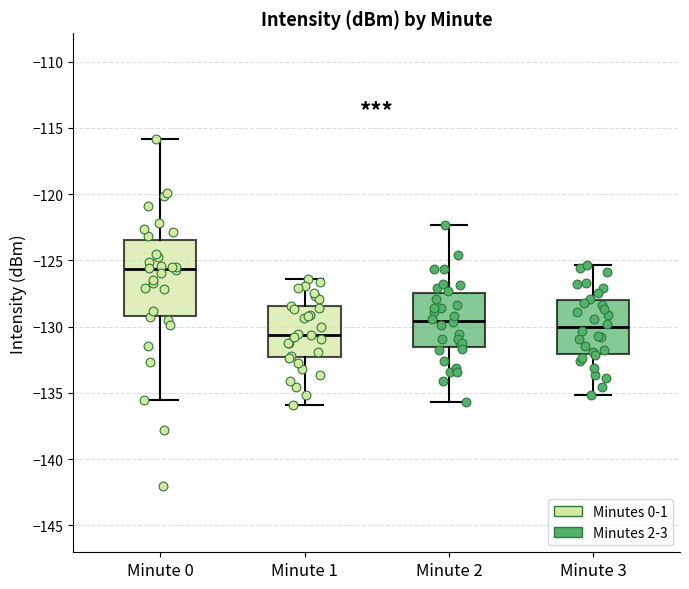

Where does the upper whisker of the box for Minute 0 end on the y-axis? The values are not printed on the chart, so give them approximately, as read against the axis.

-116.0